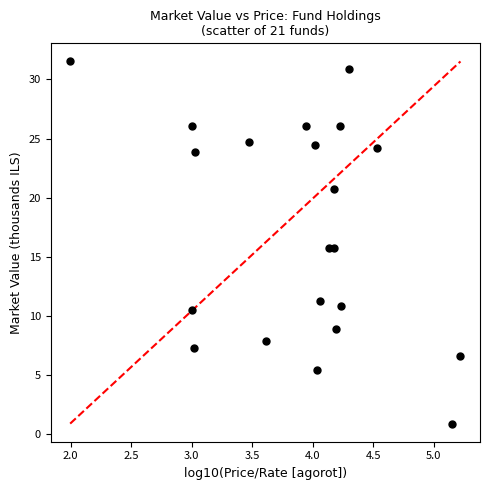

What is the range of X values (max minus min)?

3.2